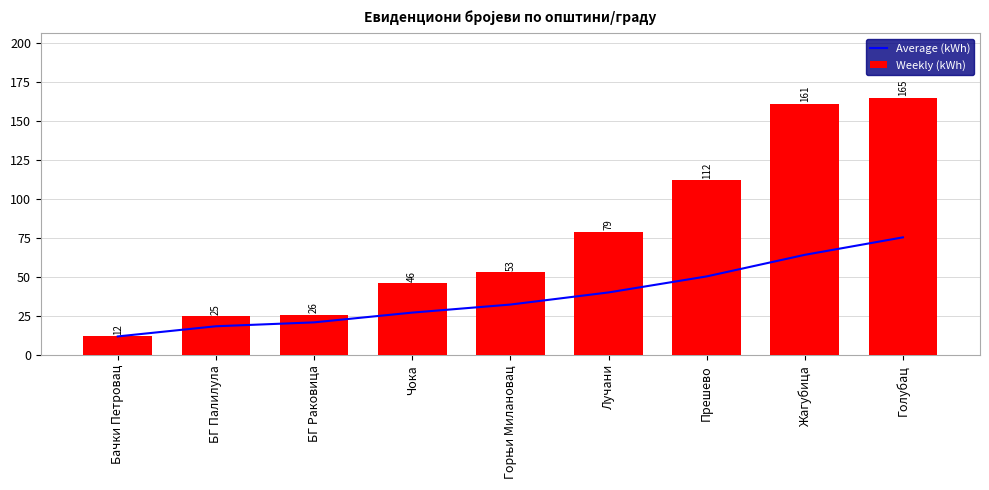

What is the difference between the highest and lowest values at Горњи Милановац?

20.6